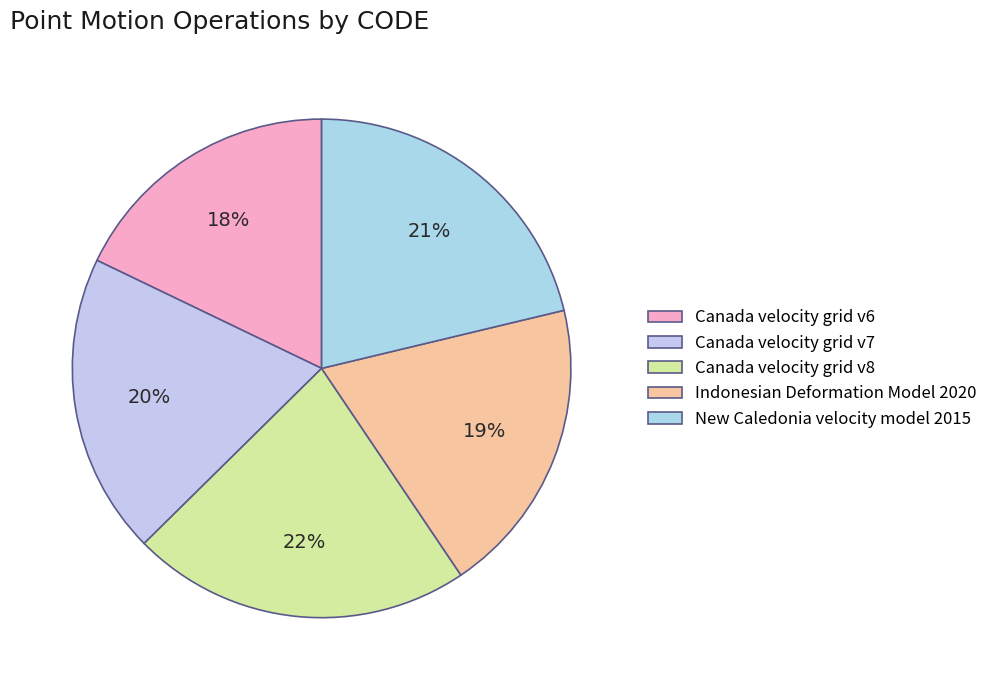

How many segments does this pie chart have?

5